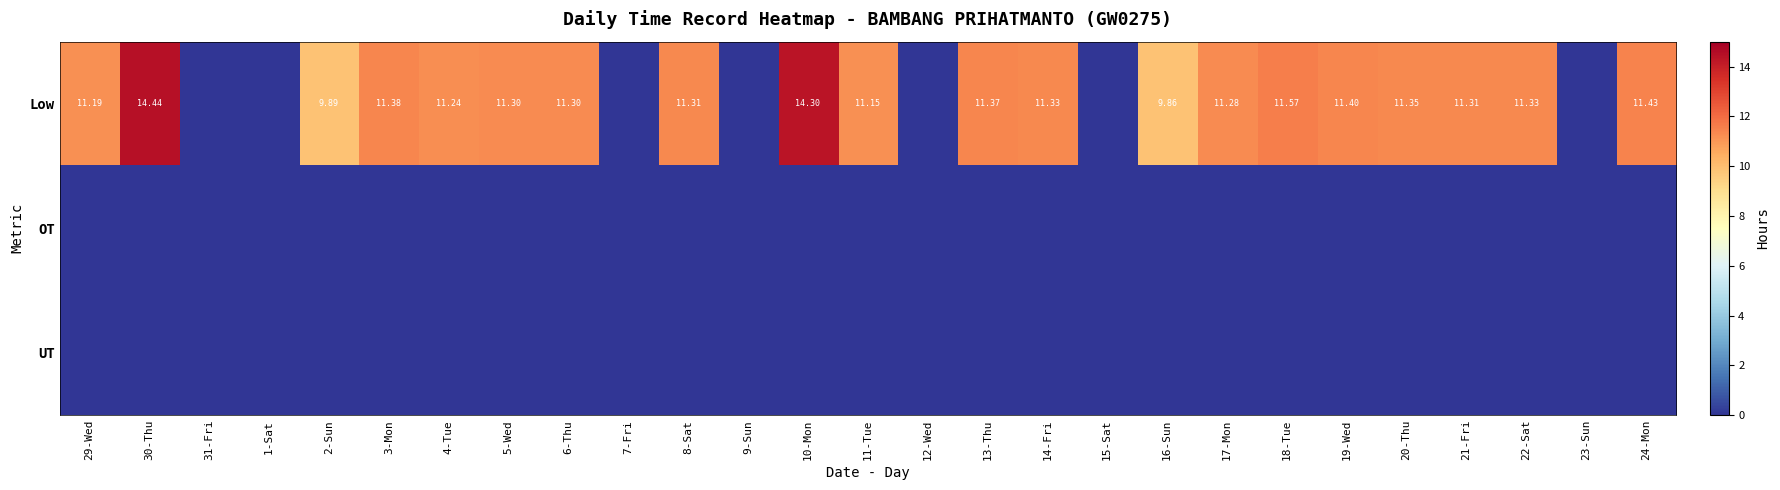

What is the average value of the Low series?

8.5